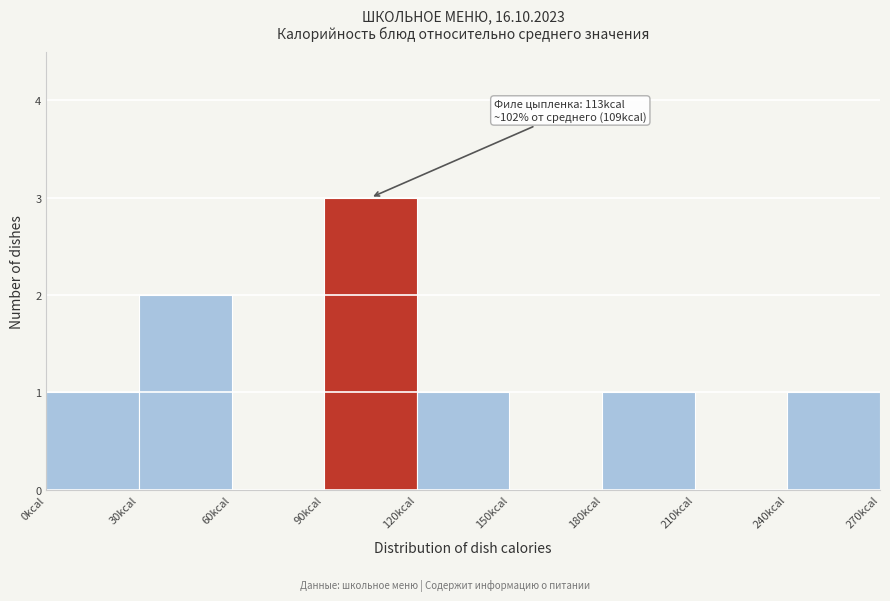

Over which range of the x-axis is the bar tallest?

90 to 120